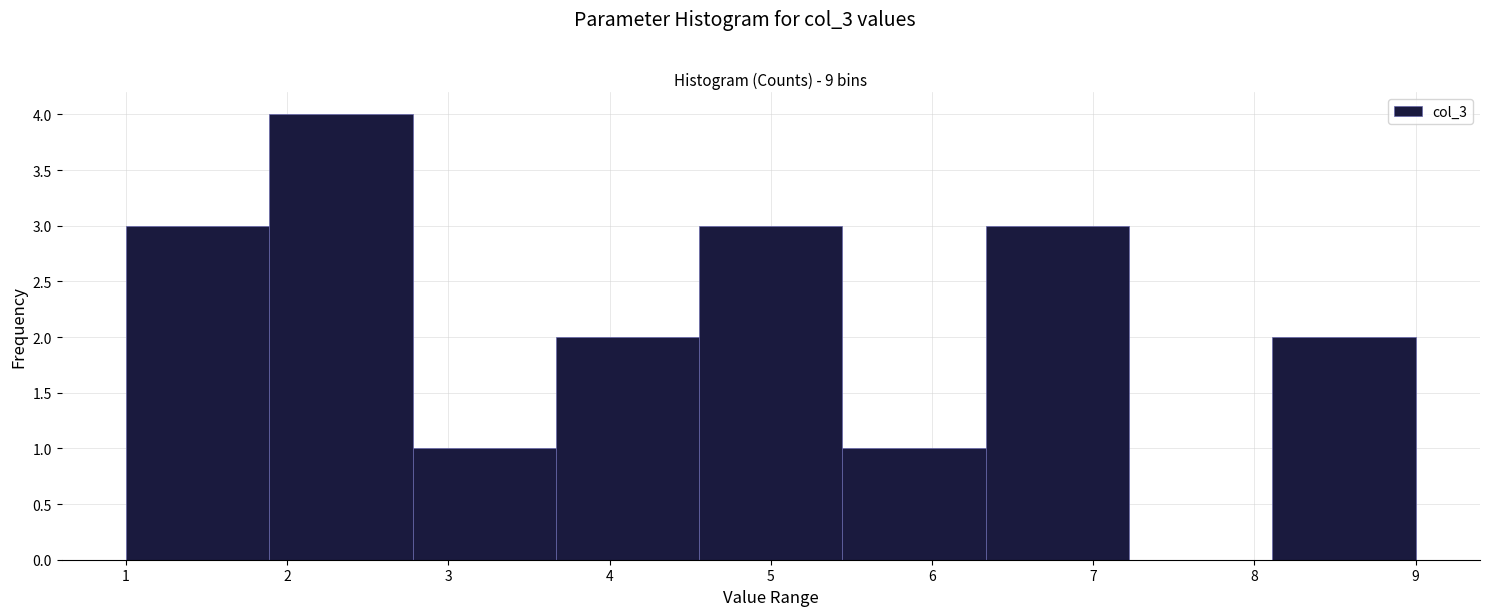

Reading left to right, list every bar in this chart as the range it spans on the x-axis followed by its height. Neither the bar edges nor the heights are printed on the chart, so give them approximately, as read against the axes.

1.0 to 1.9: 3
1.9 to 2.8: 4
2.8 to 3.7: 1
3.7 to 4.6: 2
4.6 to 5.4: 3
5.4 to 6.3: 1
6.3 to 7.2: 3
7.2 to 8.1: 0
8.1 to 9.0: 2